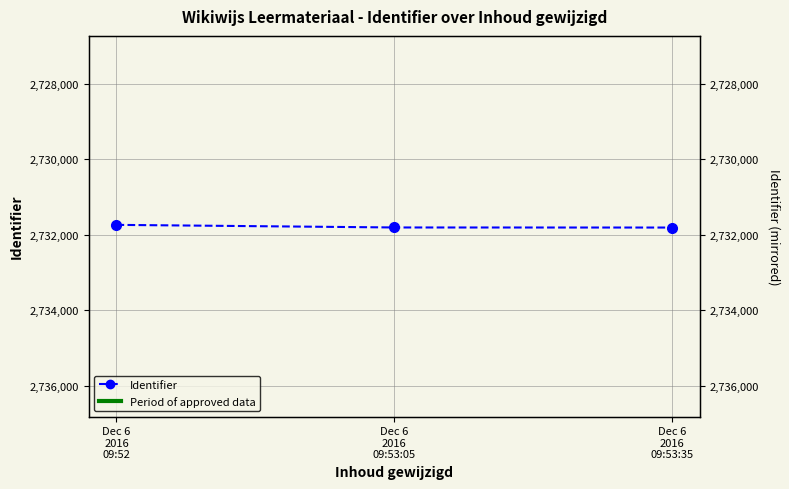

Reading right to left, what are all the values shown in this chart?

Dec 6
2016
09:53:35=2731811	Dec 6
2016
09:53:05=2731809	Dec 6
2016
09:52=2731740